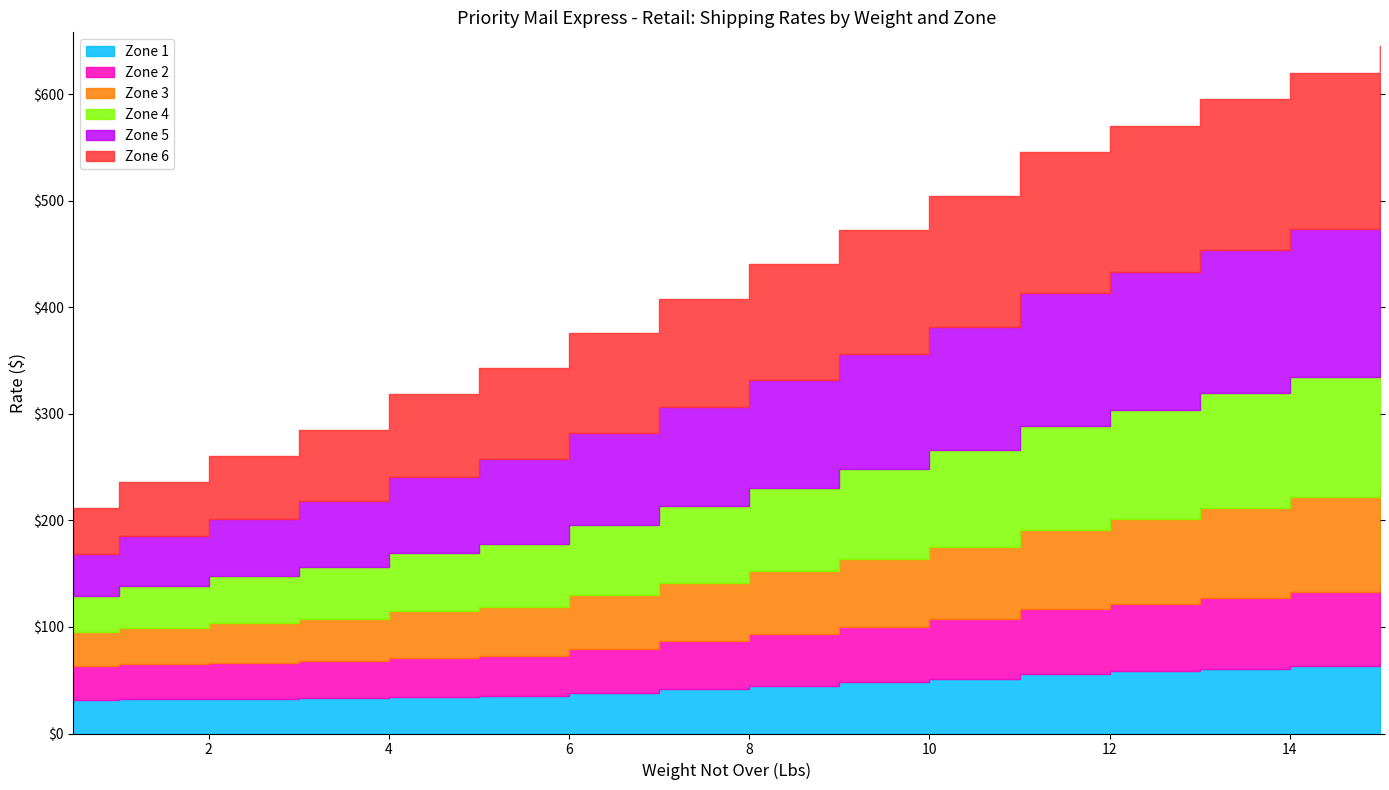

What is the difference between the Zone 1 values at 2 and 11?

23.3